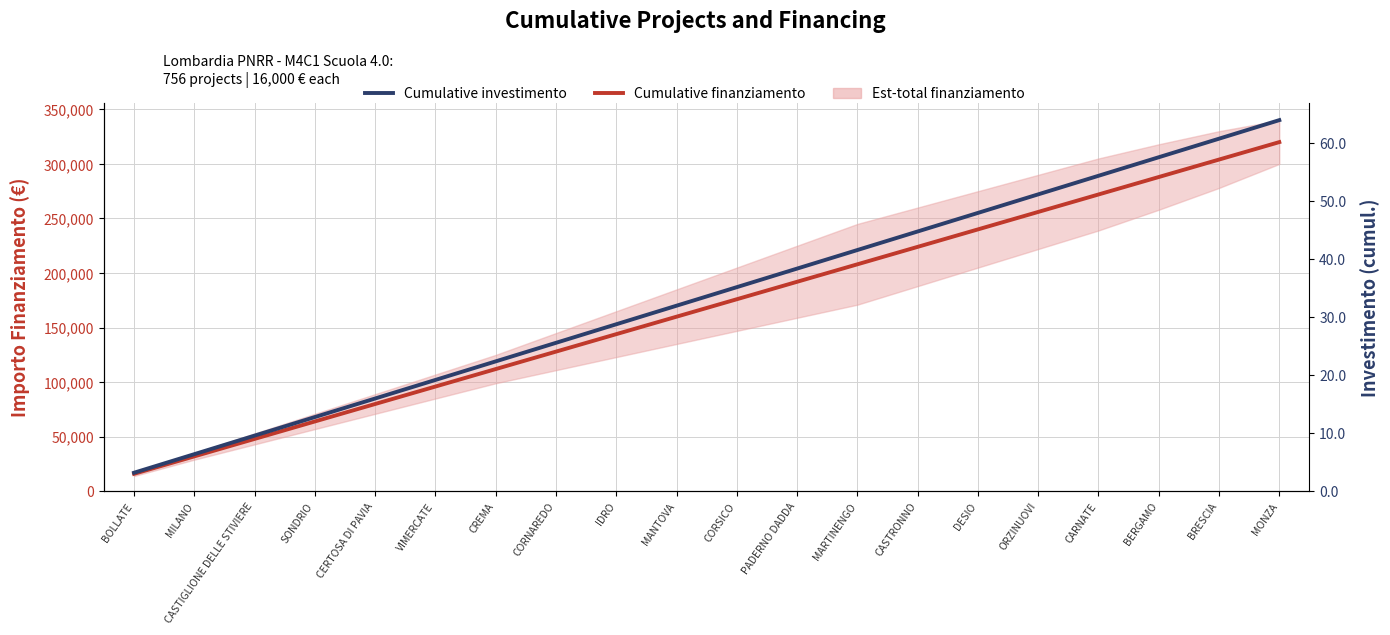

Reading left to right, what are all the values shown in this chart?

Cumulative finanziamento: 16000.0	32000.0	48000.0	64000.0	80000.0	96000.0	112000.0	128000.0	144000.0	160000.0	176000.0	192000.0	208000.0	224000.0	240000.0	256000.0	272000.0	288000.0	304000.0	320000.0
Cumulative investimento: 3.2	6.4	9.6	12.8	16.0	19.2	22.4	25.6	28.8	32.0	35.2	38.4	41.6	44.8	48.0	51.2	54.4	57.6	60.8	64.0